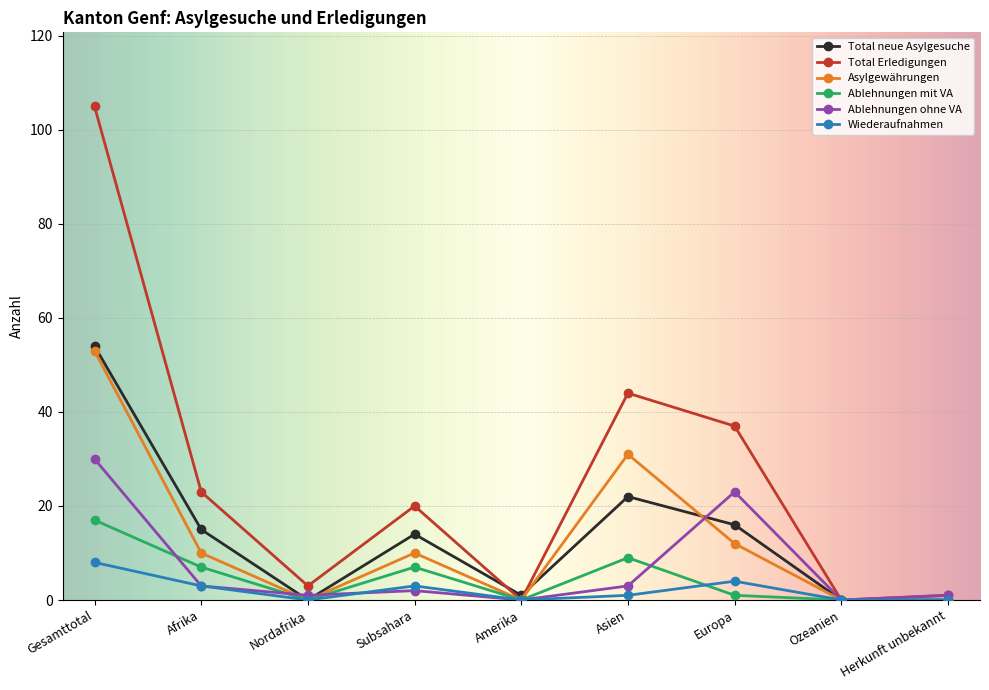

The Asylgewährungen series shows 0 at Amerika. True or false?

True